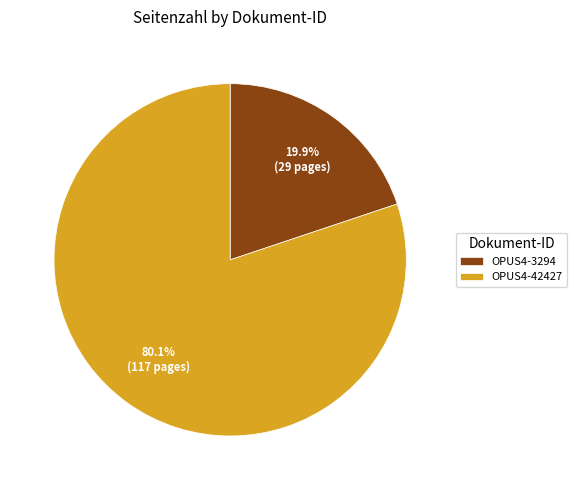

Is it true that OPUS4-3294 is 20% of the pie?

True